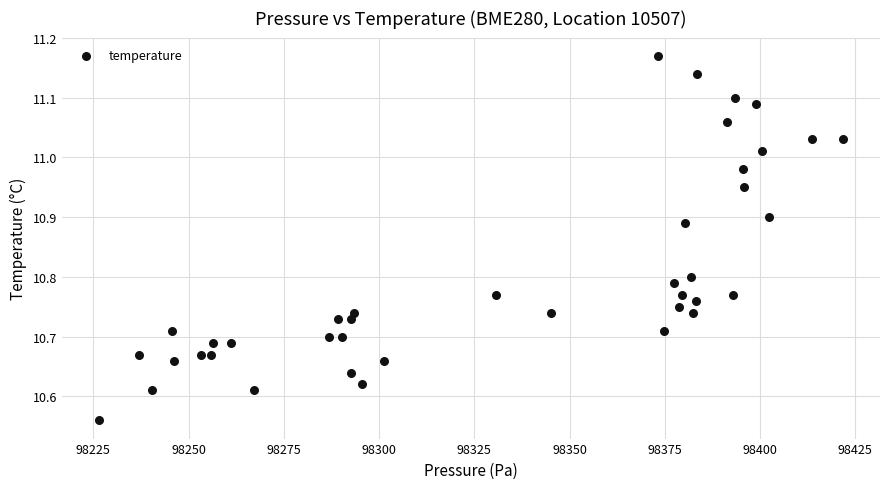

What is the range of Y values (max minus min)?

0.6